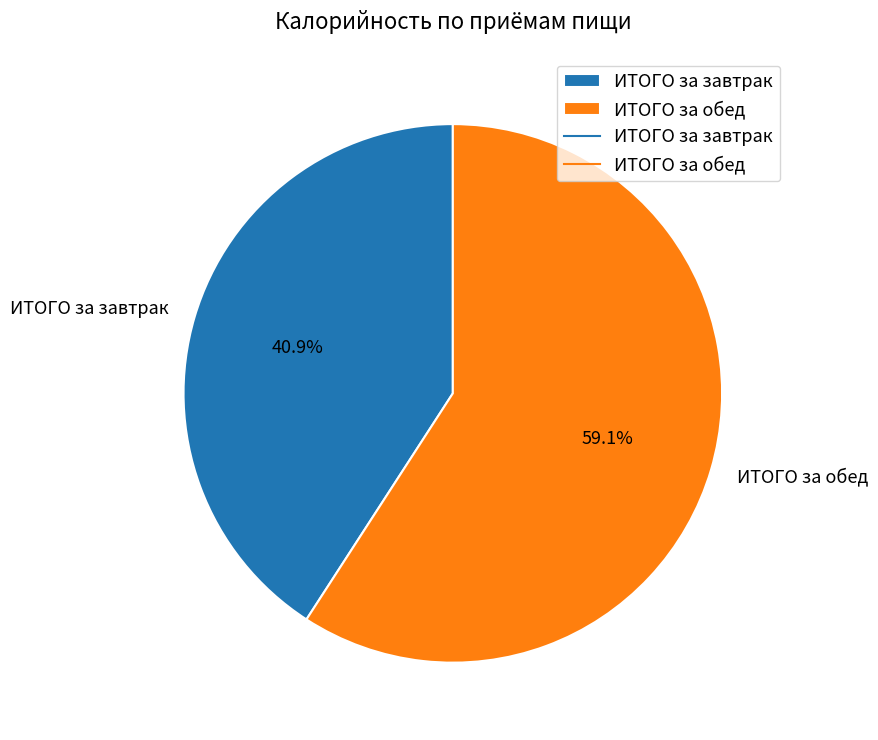

Does ИТОГО за обед represent more than half of the total?

Yes